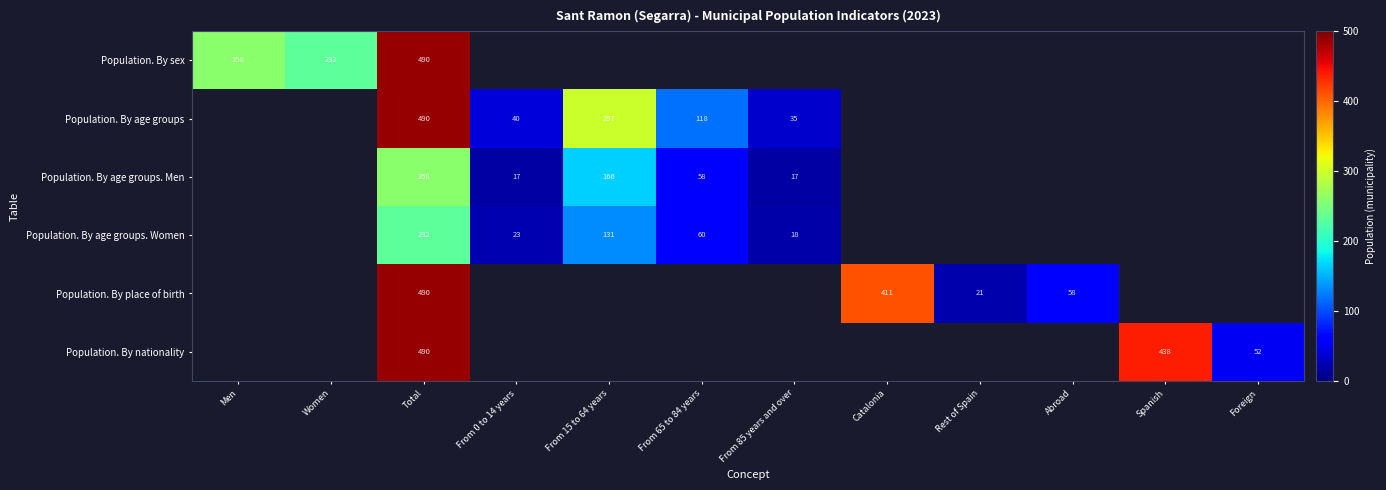

What is the minimum value shown in the chart?

17.0